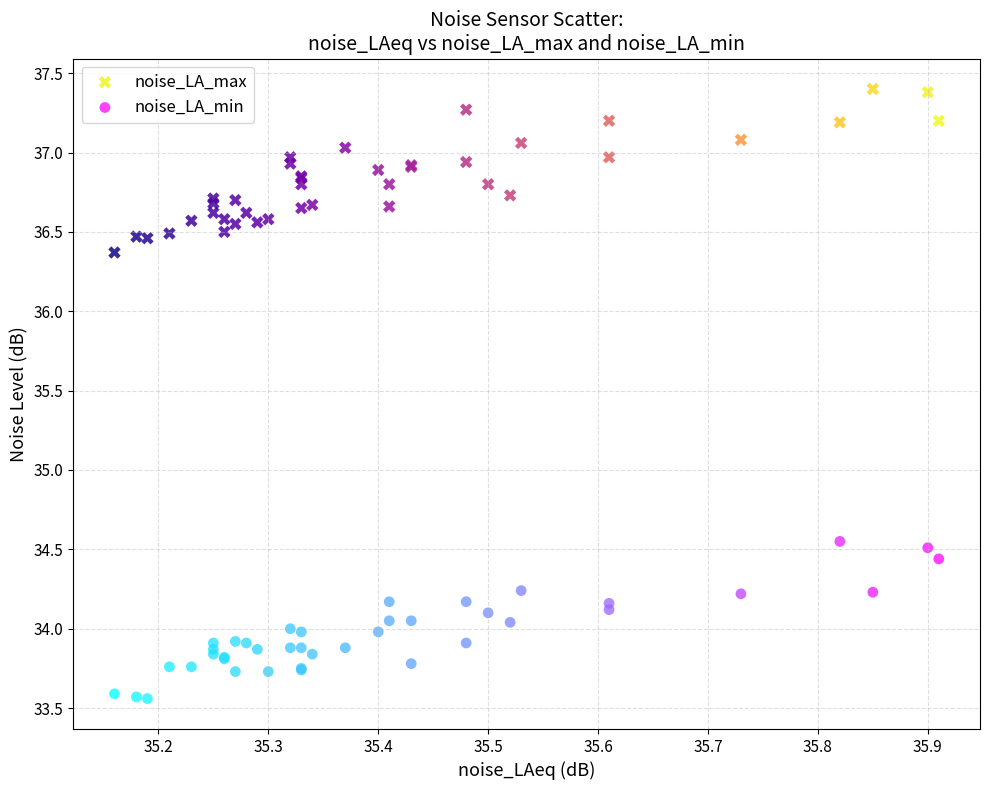

What are all the series names shown in the legend?

noise_LA_max, noise_LA_min